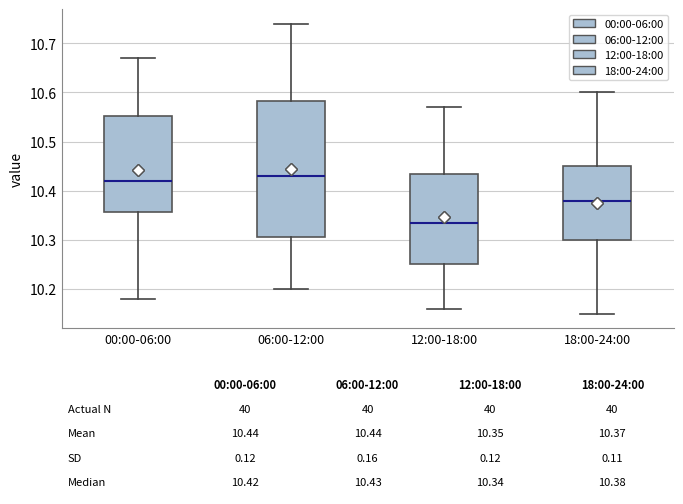

Comparing the boxes themselves (not the whiskers), which one is the tallest?

06:00-12:00